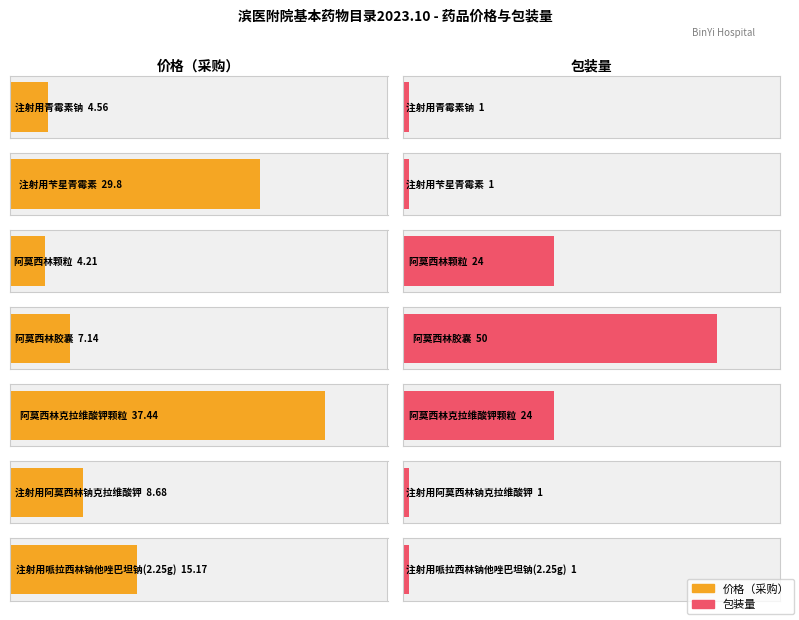

Which series has the largest total across all categories?

价 格（采购）